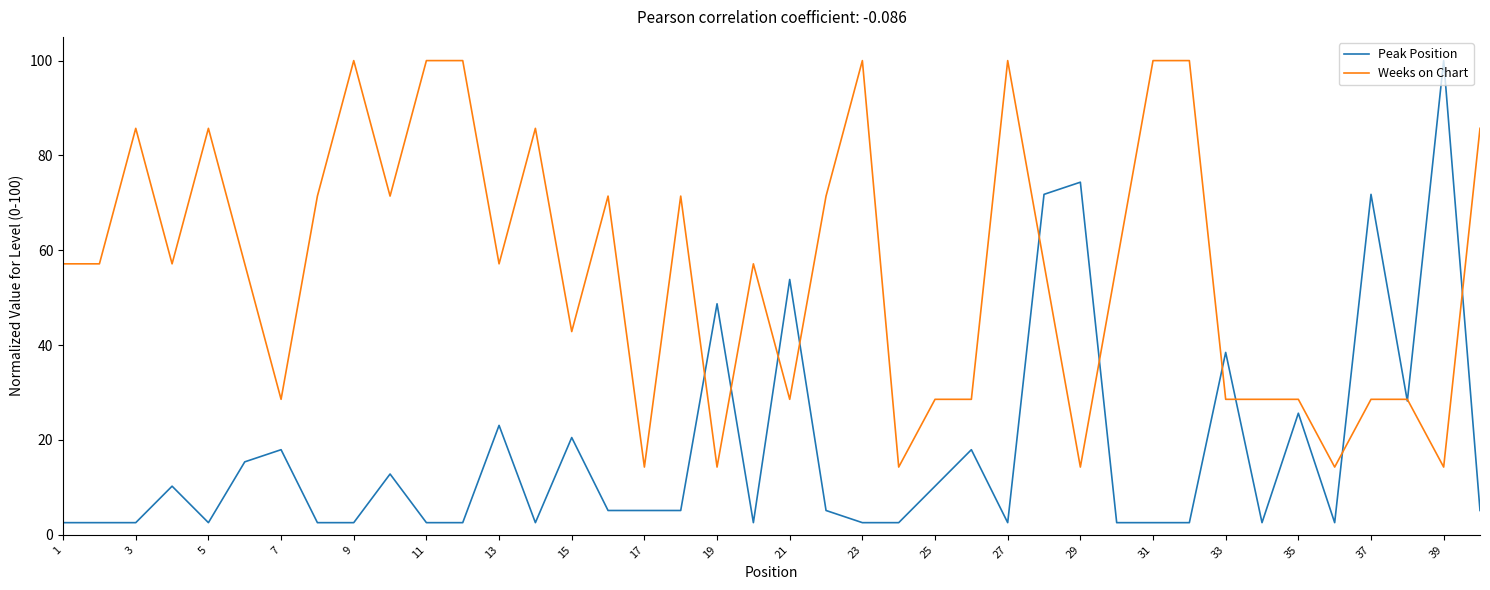

Which series has the largest range (max minus min)?

Peak Position